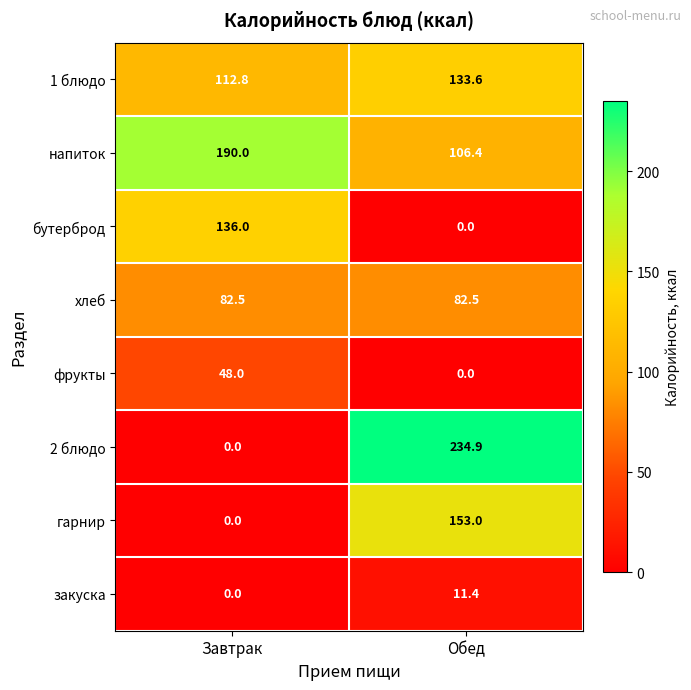

Reading right to left, what are all the values shown in this chart?

1 блюдо: Обед=133.6	Завтрак=112.8
напиток: Обед=106.4	Завтрак=190.0
бутерброд: Обед=0.0	Завтрак=136.0
хлеб: Обед=82.5	Завтрак=82.5
фрукты: Обед=0.0	Завтрак=48.0
2 блюдо: Обед=234.9	Завтрак=0.0
гарнир: Обед=153.0	Завтрак=0.0
закуска: Обед=11.4	Завтрак=0.0